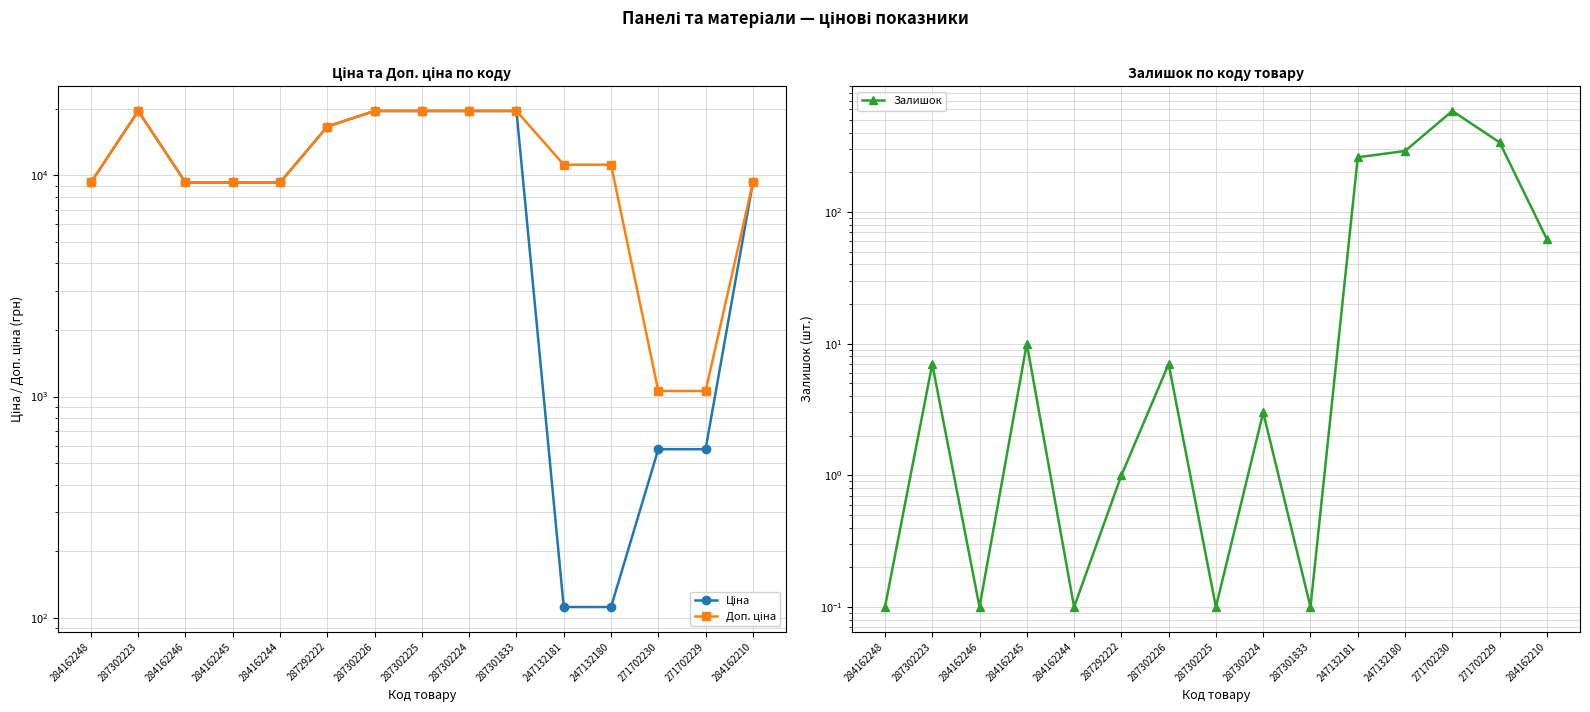

At which category is the sum across all series the highest?

287302223